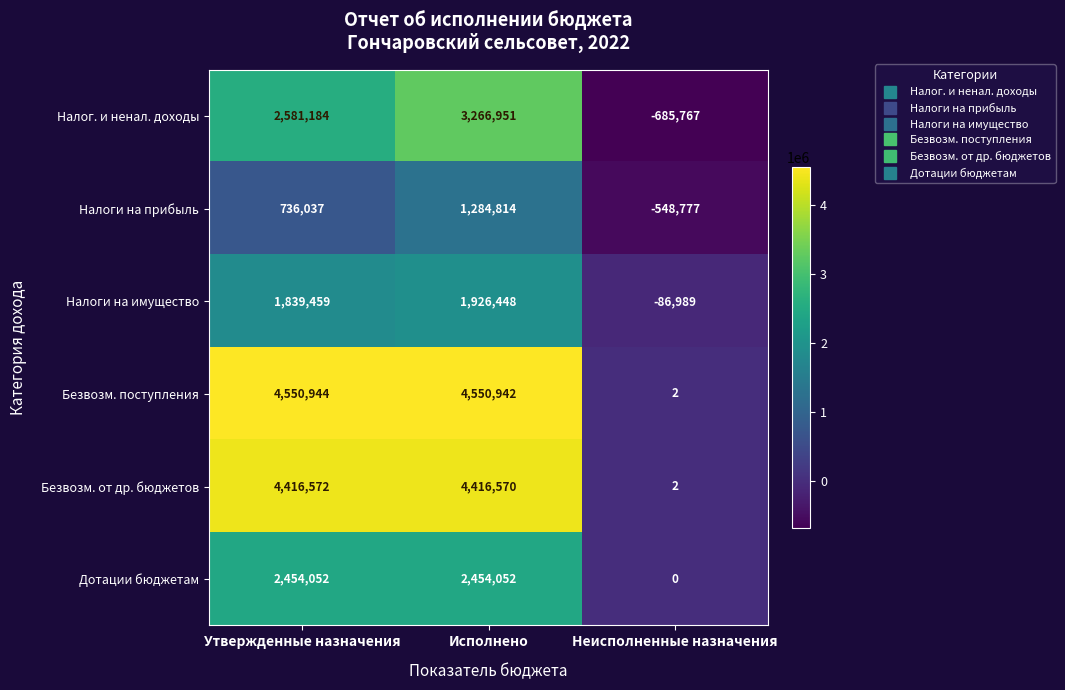

What is the spread (max minus min) of values at Исполнено?

3266128